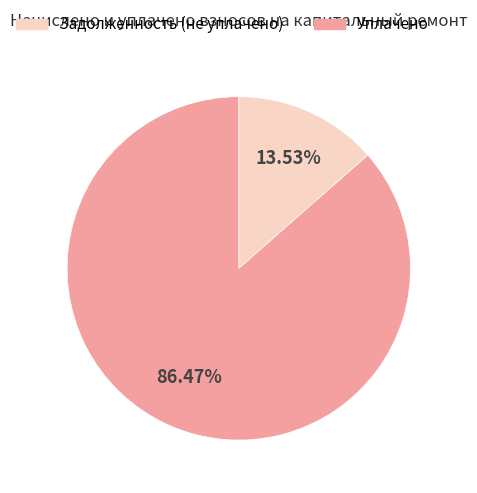

Is there a majority slice in this chart?

Yes